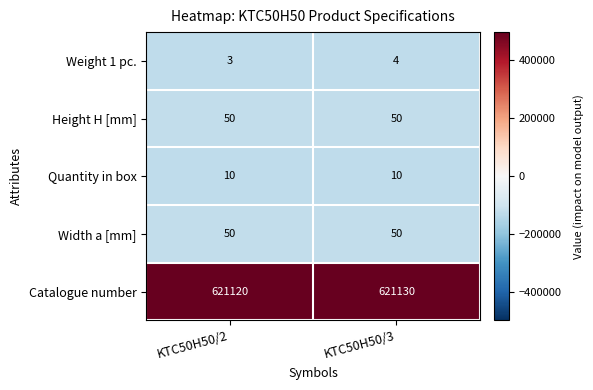

At which category is the sum across all series the highest?

KTC50H50/3